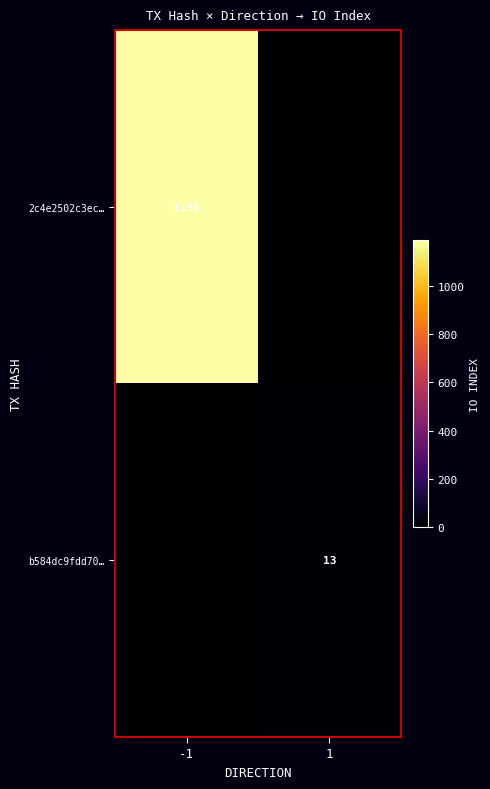

Is it true that 2c4e2502c3ec… equals 294 at -1?

False